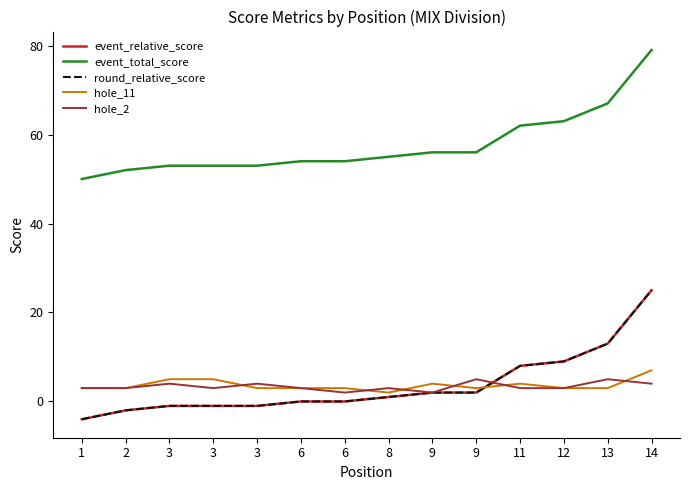

Is this an area chart (filled region under the line)?

No